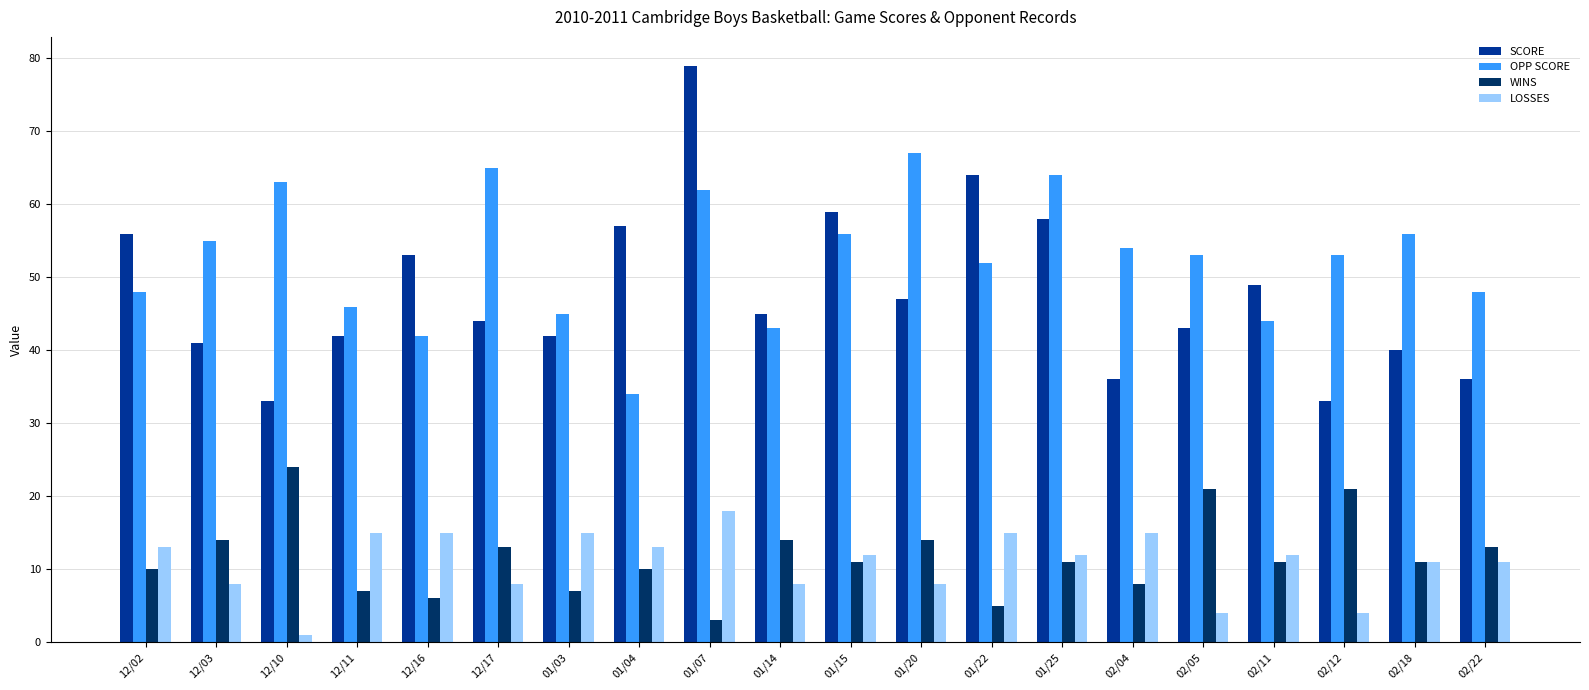

Reading right to left, extract all data points from this chart.

SCORE: 36	40	33	49	43	36	58	64	47	59	45	79	57	42	44	53	42	33	41	56
OPP SCORE: 48	56	53	44	53	54	64	52	67	56	43	62	34	45	65	42	46	63	55	48
WINS: 13	11	21	11	21	8	11	5	14	11	14	3	10	7	13	6	7	24	14	10
LOSSES: 11	11	4	12	4	15	12	15	8	12	8	18	13	15	8	15	15	1	8	13